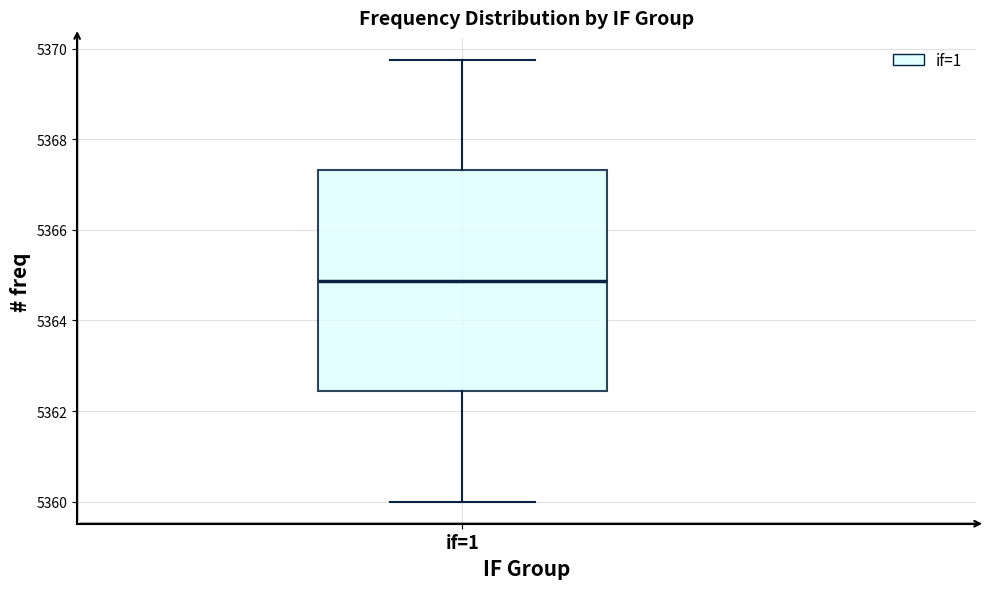

Read this box plot against the y-axis: the position of the median line, the range covered by the box, and the ends of both whiskers. The values are not printed on the chart, so give them approximately, as read against the axis.

median 5364.8, box 5362.4 to 5367.4, whiskers 5360.0 to 5369.8